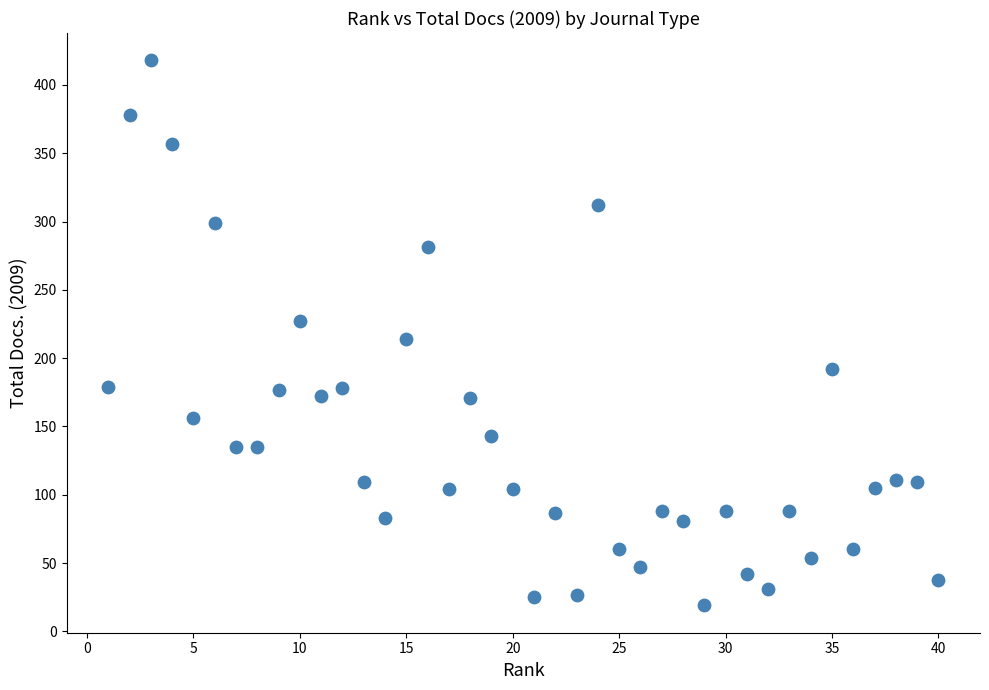

What is the range of X values (max minus min)?

39